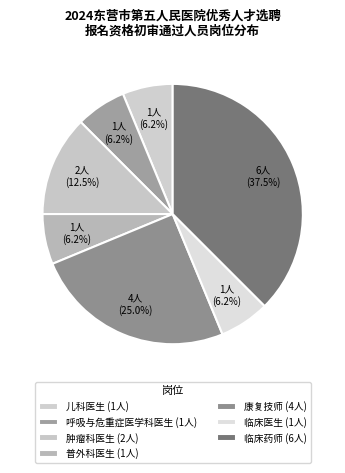

How many slices are in this pie chart?

7